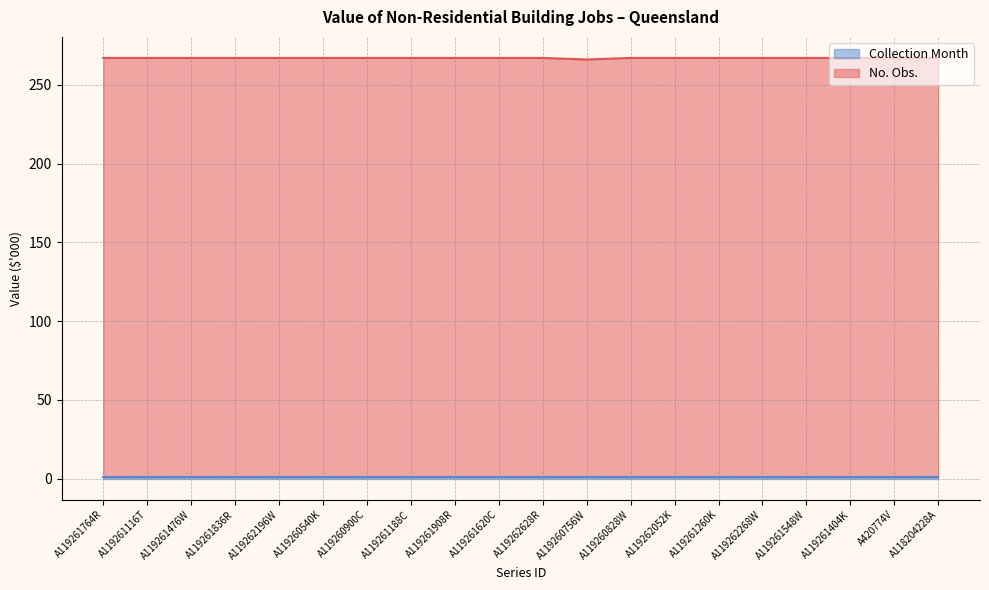

True or false: the data shows 267 at A119261404K.

True